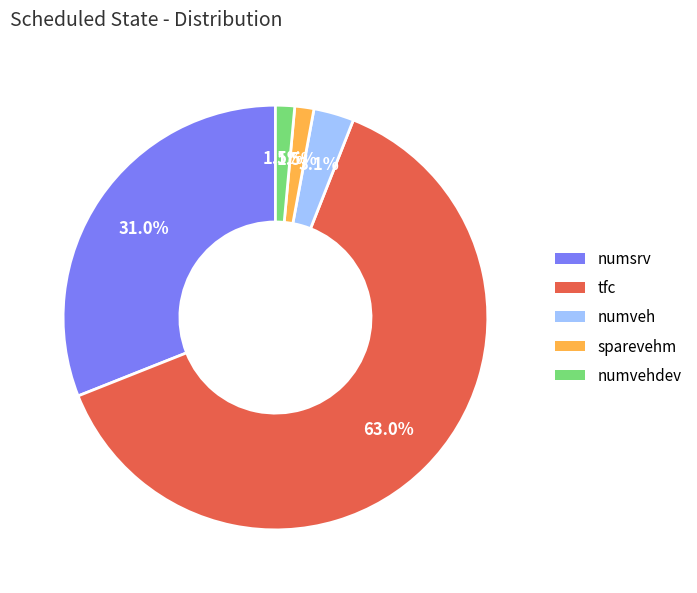

How many slices are in this pie chart?

5